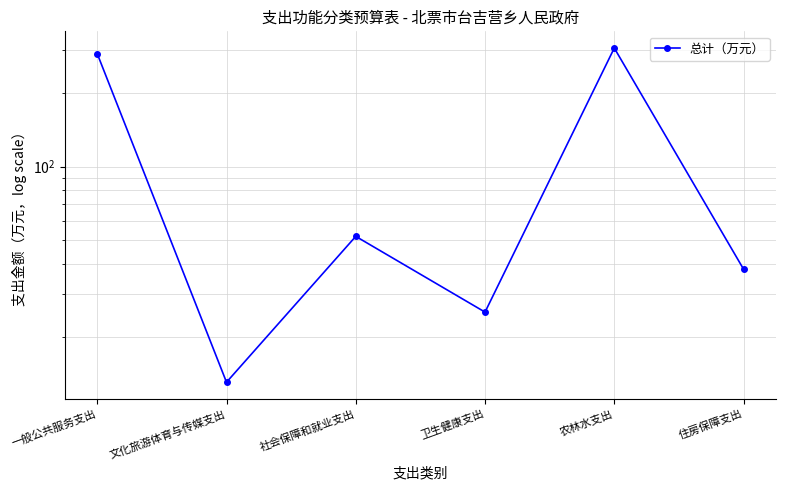

Reading left to right, transcribe all the data shown in this chart.

290.3	13.1	51.7	25.3	306.2	38.0